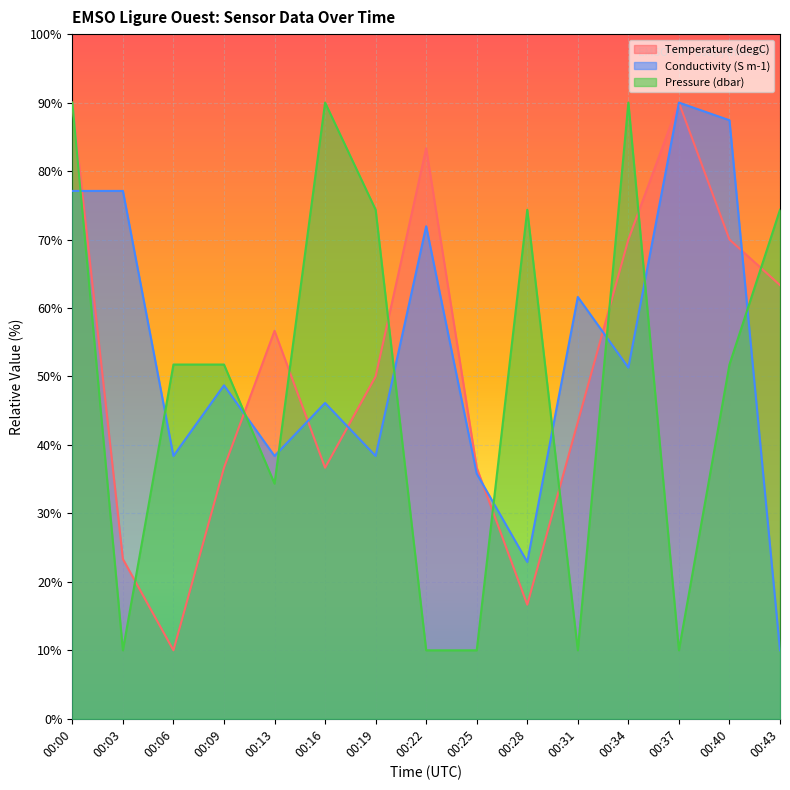

In Conductivity (S m-1), how many points are lower than both neighbors (excluding endpoints)?

5